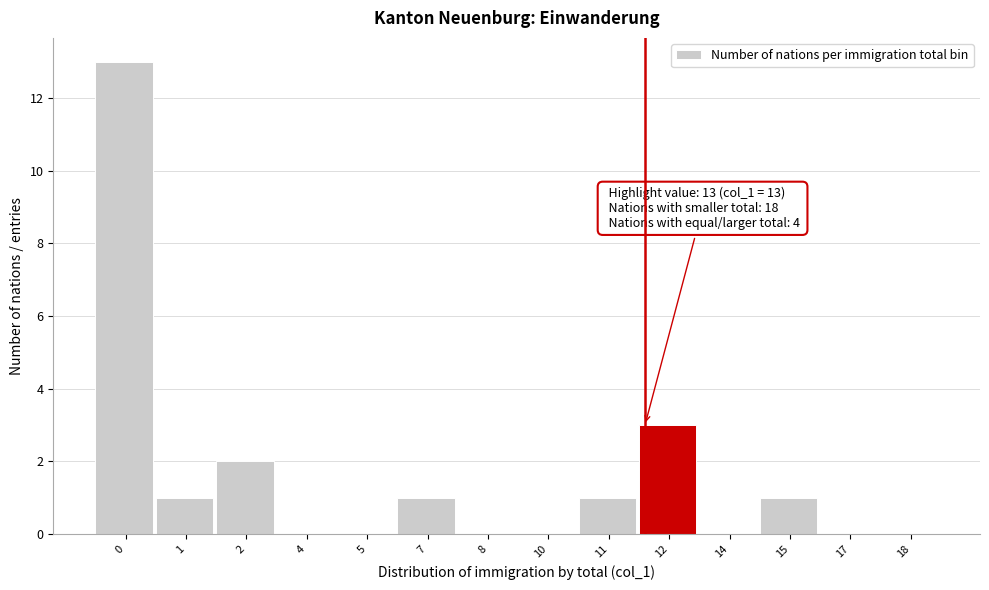

Reading left to right, extract all data points from this chart.

0=13	1=1	2=2	4=0	5=0	7=1	8=0	10=0	11=1	12=3	14=0	15=1	17=0	18=0